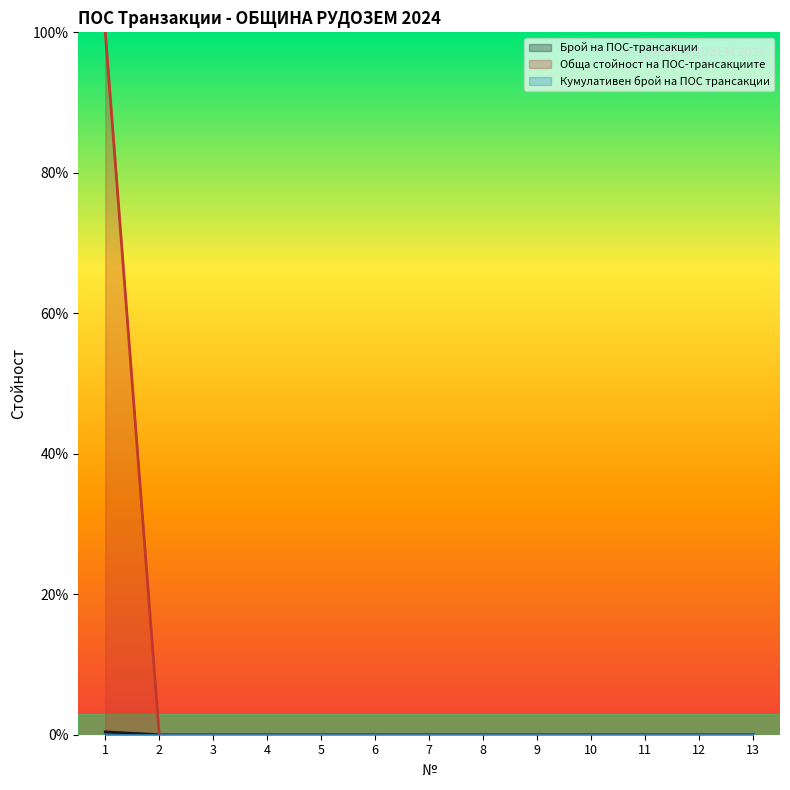

The Обща стойност на ПОС-трансакциите series shows -30.7 at 11. True or false?

False